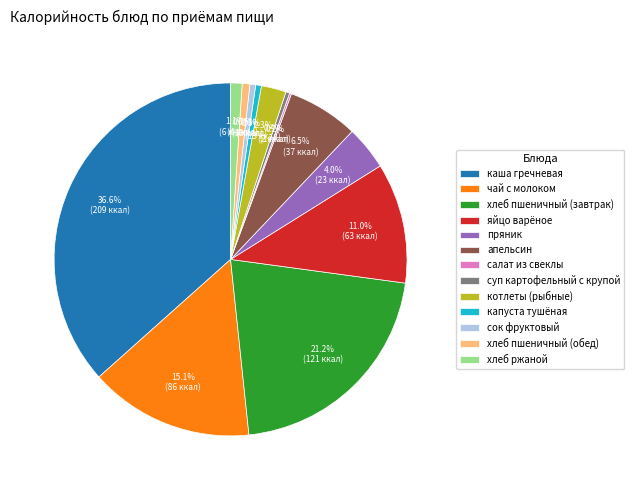

Combined, do котлеты (рыбные) and суп картофельный с крупой account for over 50%?

No